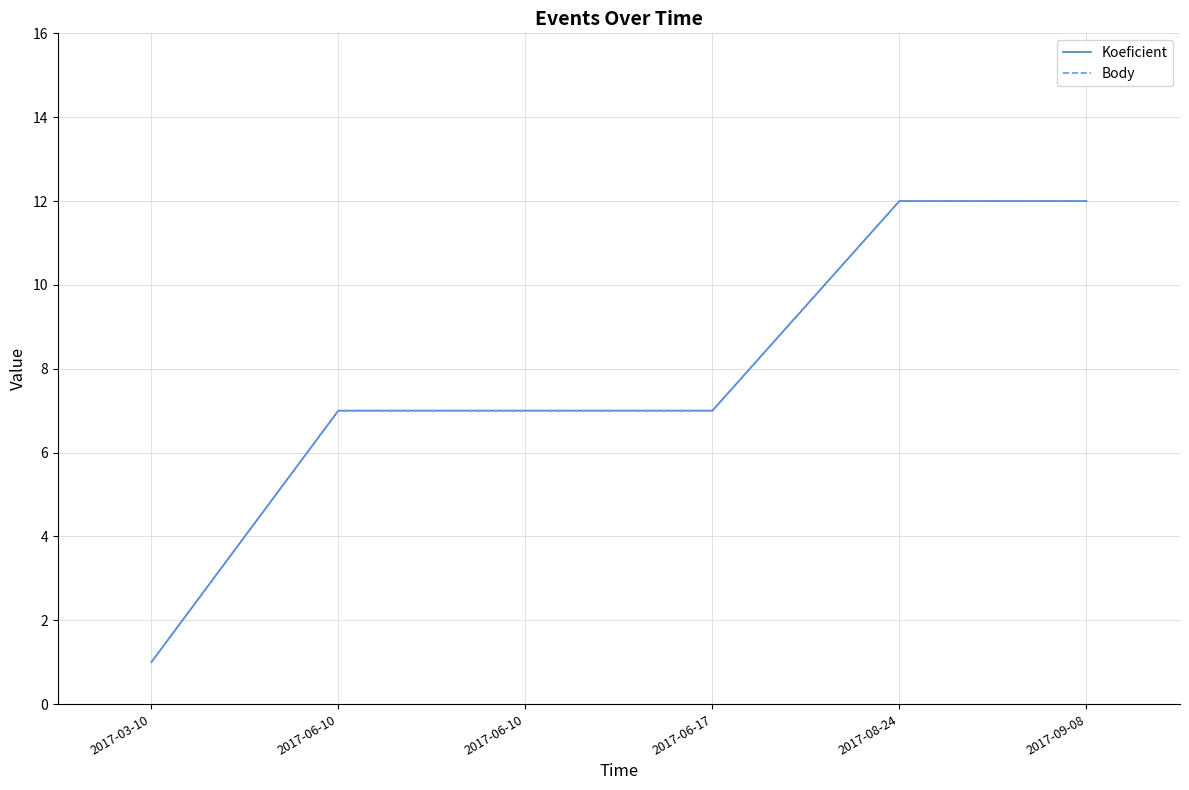

What is the average value of the Body series?

8